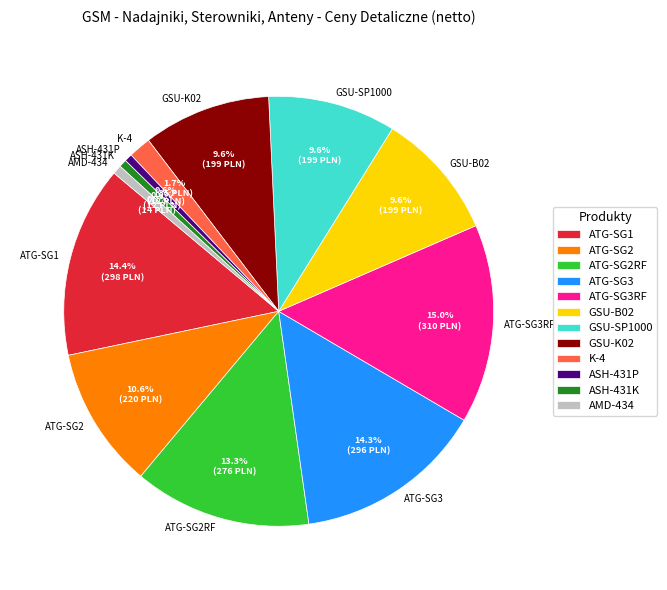

Which category has the biggest portion of the pie?

ATG-SG3RF